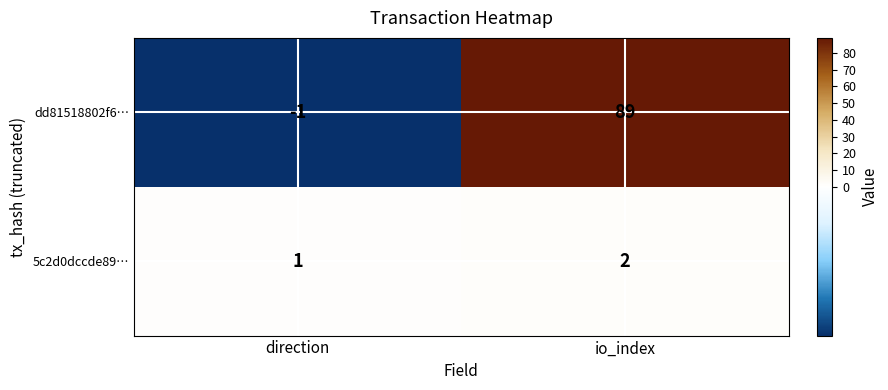

What is the sum of the 5c2d0dccde89… values at direction and io_index?

3